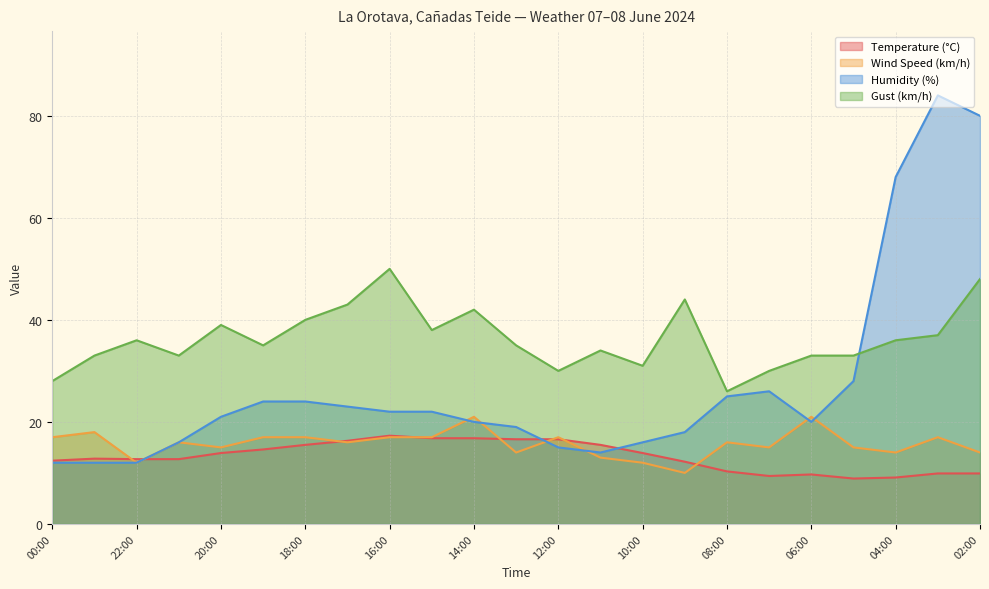

How many distinct data groups are displayed?

4